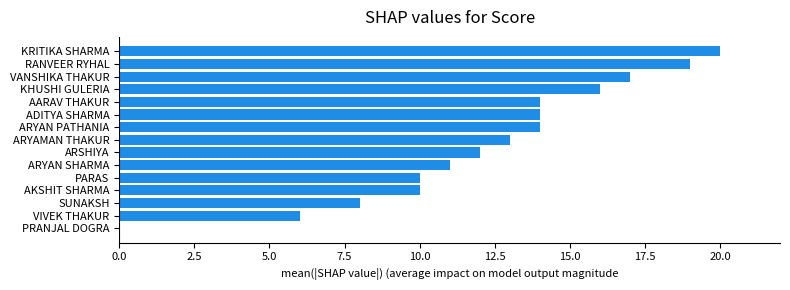

True or false: the data shows 19 at RANVEER RYHAL.

True